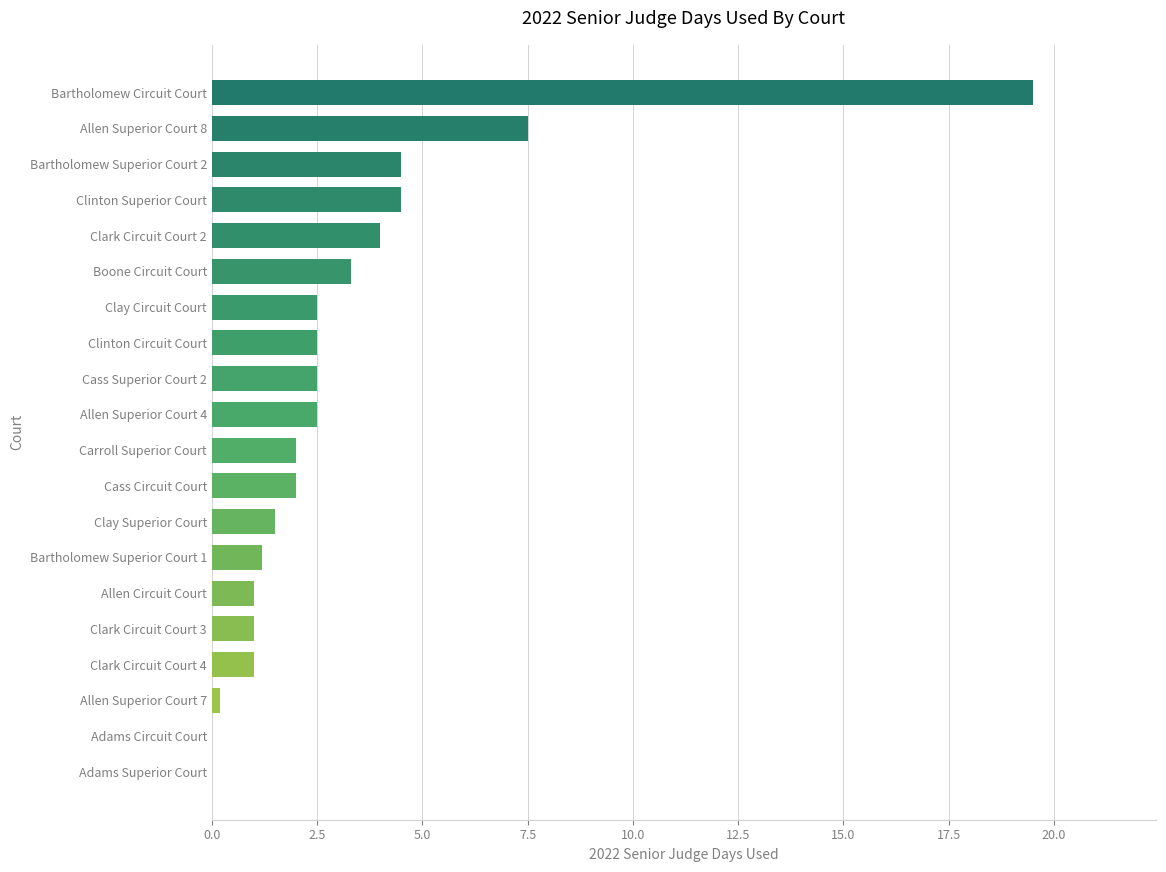

Are the bars horizontal?

Yes